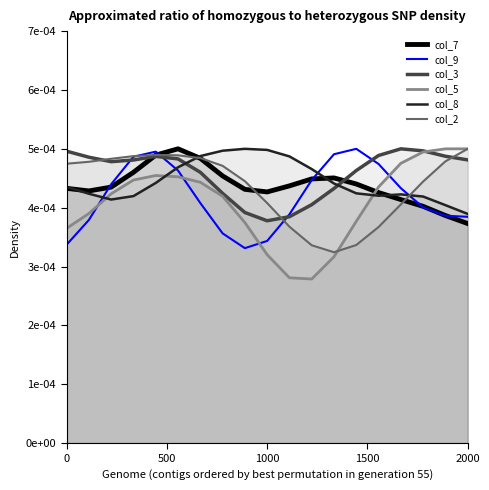

At how many categories does at least one series exceed 0?

19